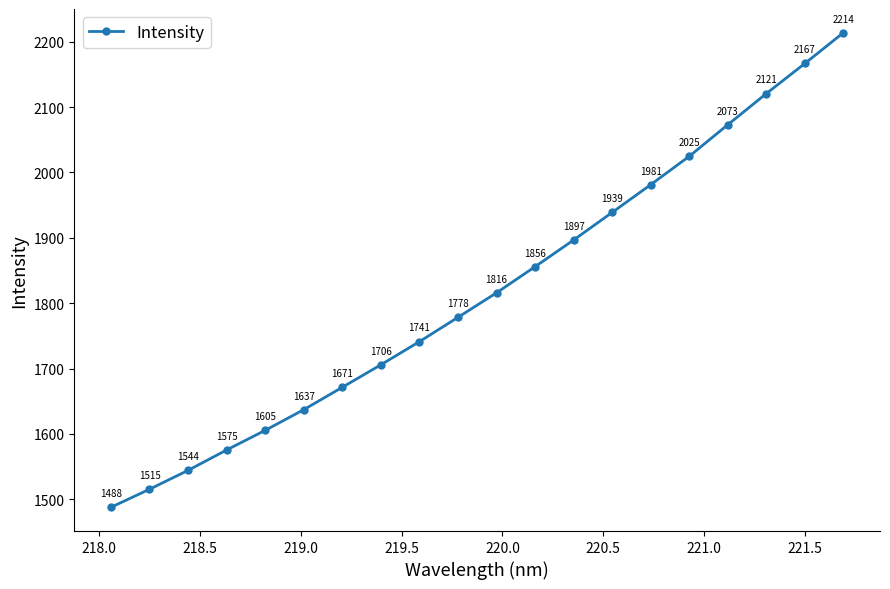

What is the difference between the second highest and minimum values?

679.0